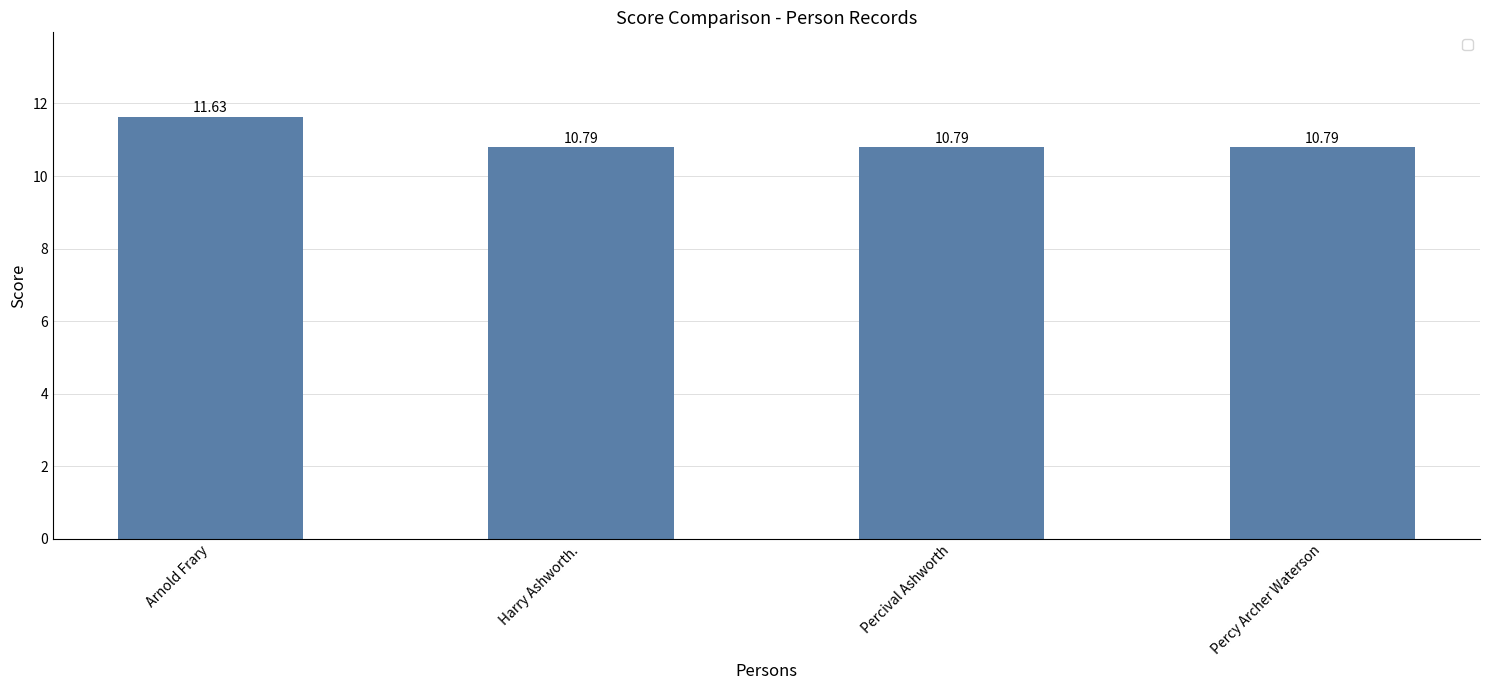

True or false: the data shows 10.8 at Percival Ashworth.

True